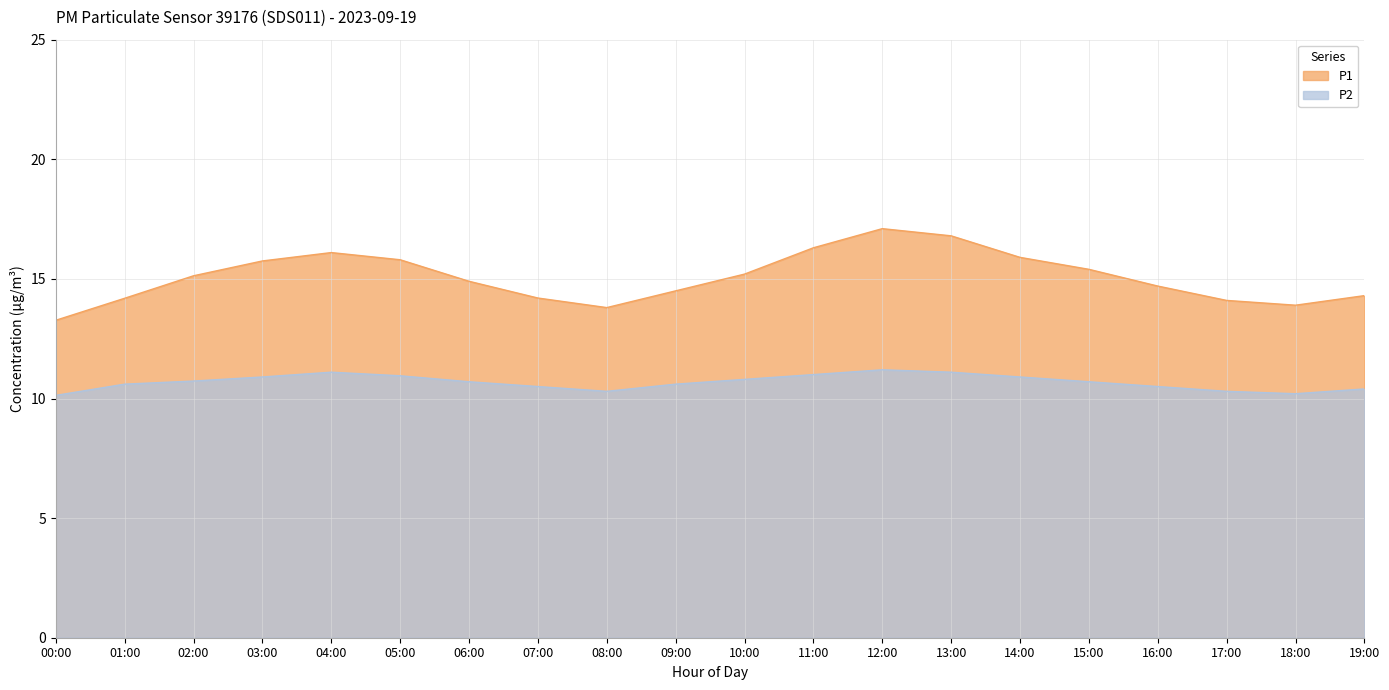

What is the maximum value for P2?

11.2